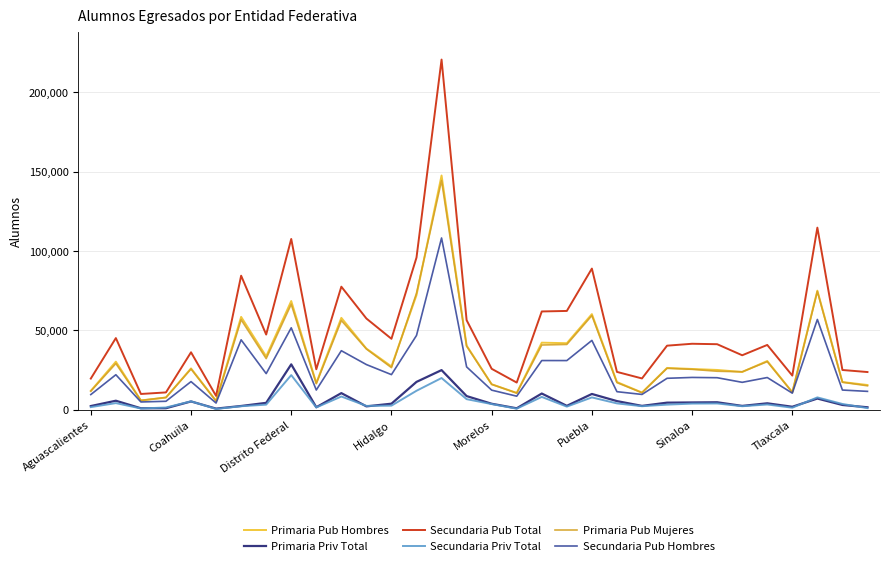

Is this an area chart (filled region under the line)?

No